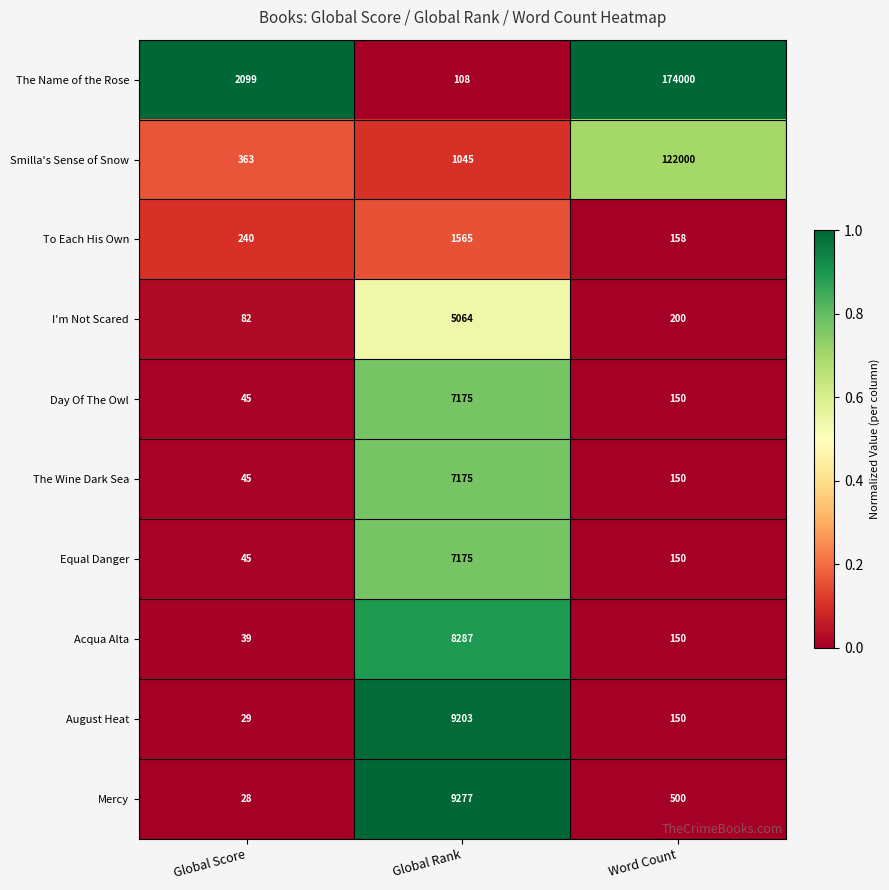

The I'm Not Scared series shows 200 at Word Count. True or false?

True